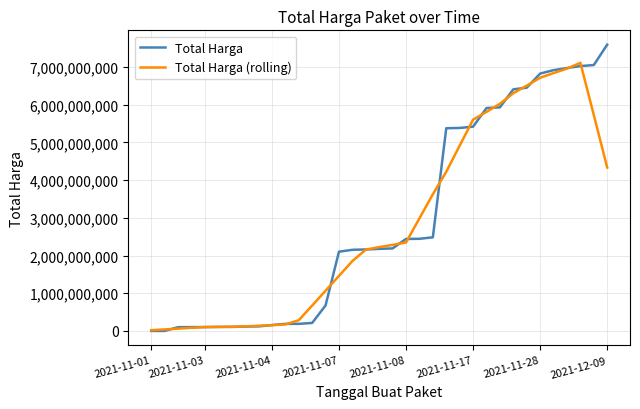

True or false: Total Harga (rolling) has more than 0 interior local peaks.

True